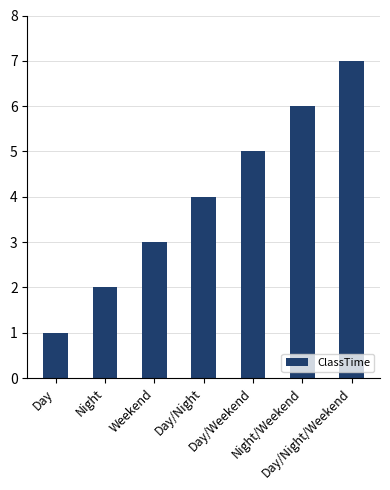

What is the maximum value shown in the chart?

7